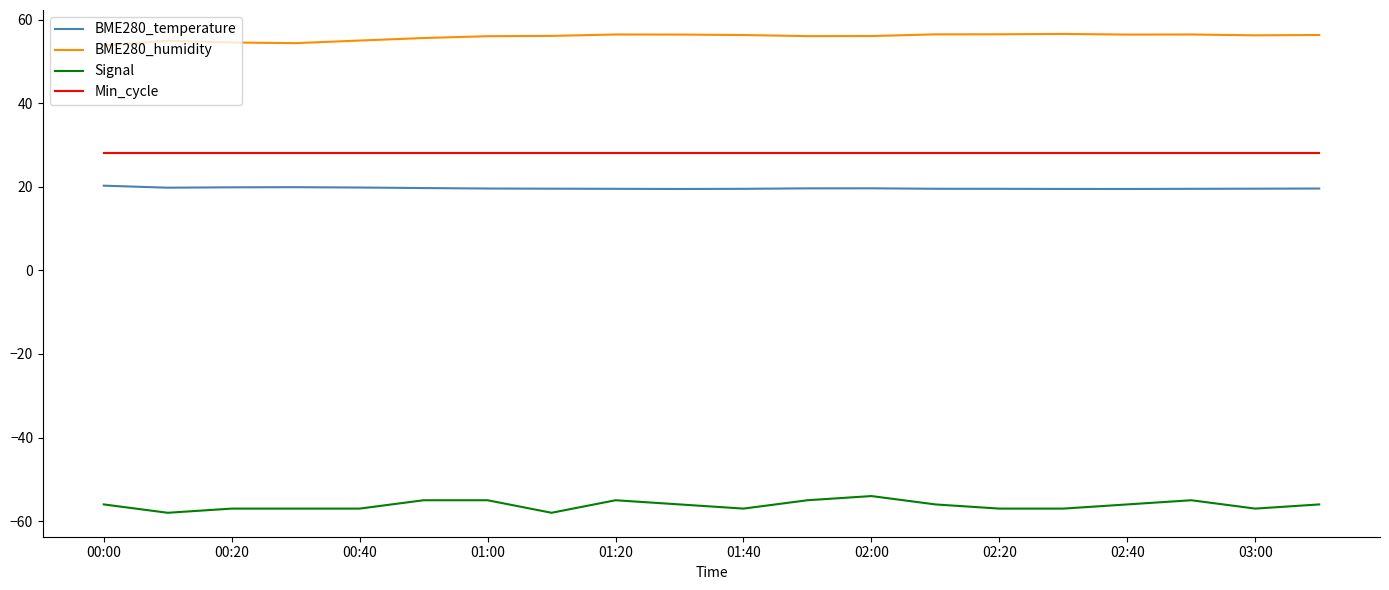

True or false: Signal and Min_cycle cross at least once.

False